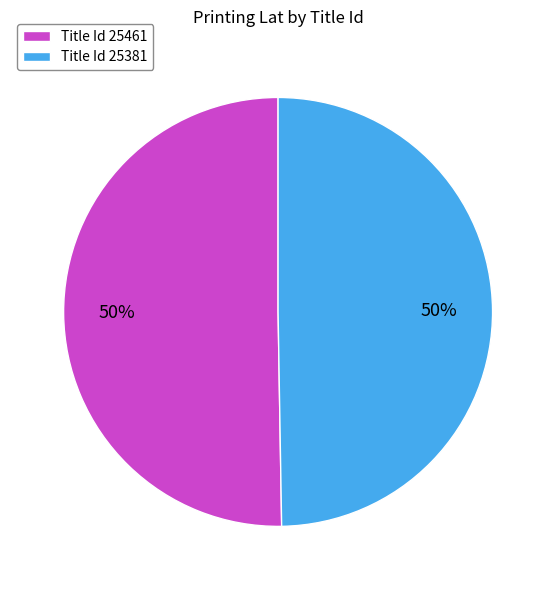

To the nearest percent, what is the average slice percentage?

50%